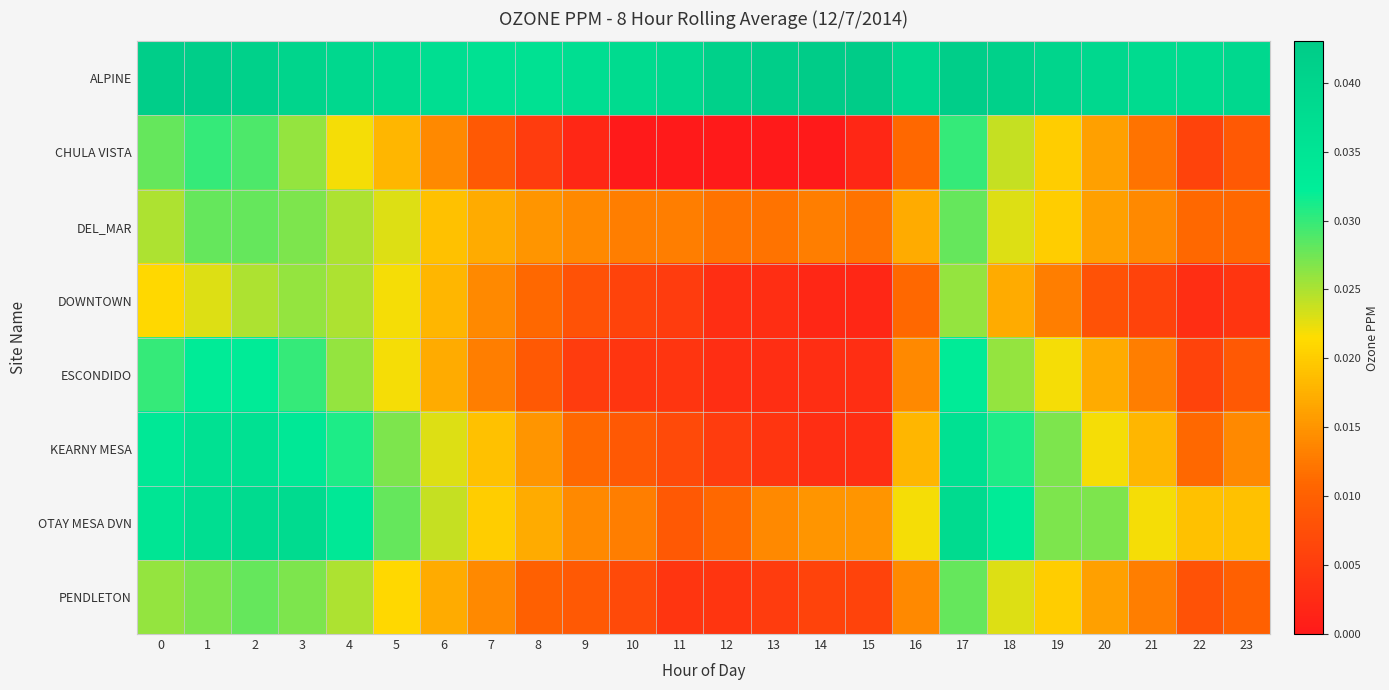

At how many categories does at least one series exceed 0?

24